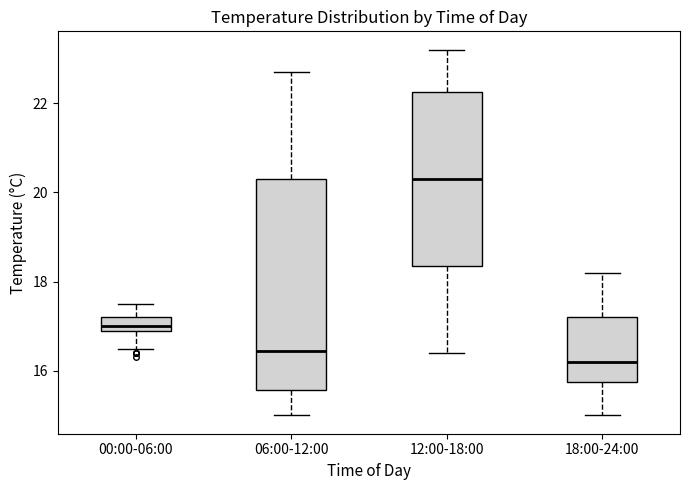

Which box has the highest median line?

12:00-18:00